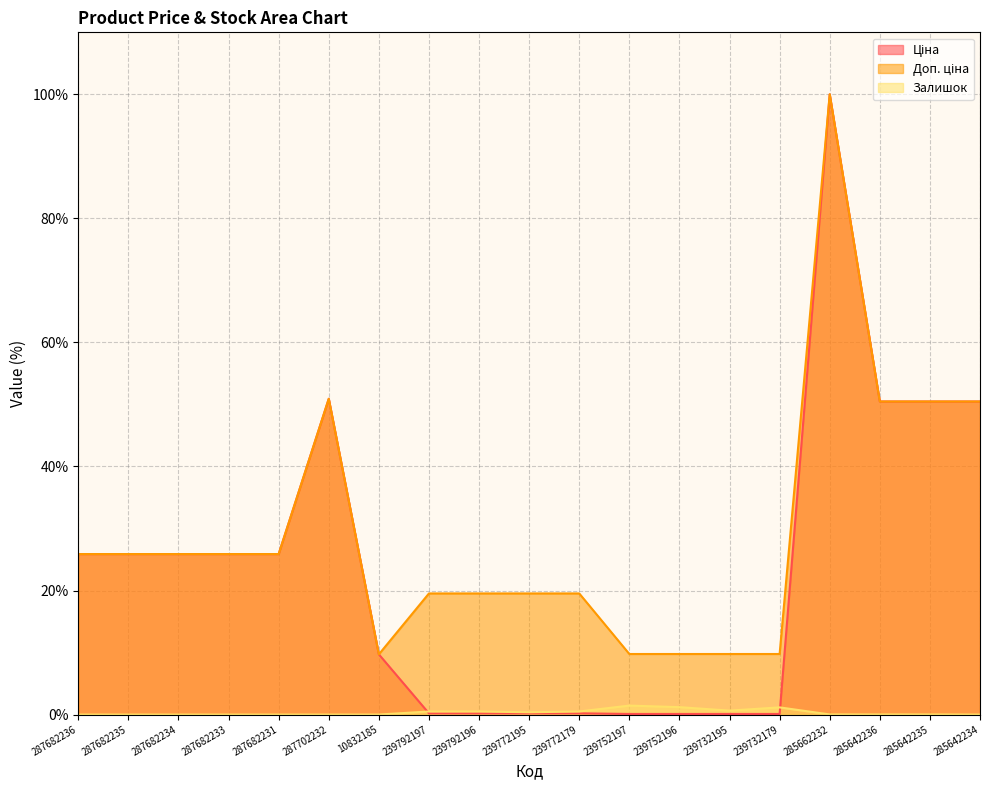

Reading left to right, extract all data points from this chart.

Ціна: 25.9	25.9	25.9	25.9	25.9	50.9	9.7	0.2	0.2	0.2	0.2	0.1	0.1	0.1	0.1	100.0	50.5	50.5	50.5
Доп. ціна: 25.9	25.9	25.9	25.9	25.9	50.9	9.7	19.5	19.5	19.5	19.5	9.8	9.8	9.8	9.8	100.0	50.5	50.5	50.5
Залишок: 0.0	0.0	0.0	0.0	0.0	0.0	0.0	0.5	0.5	0.4	0.5	1.4	1.2	0.6	1.2	0.0	0.0	0.0	0.0